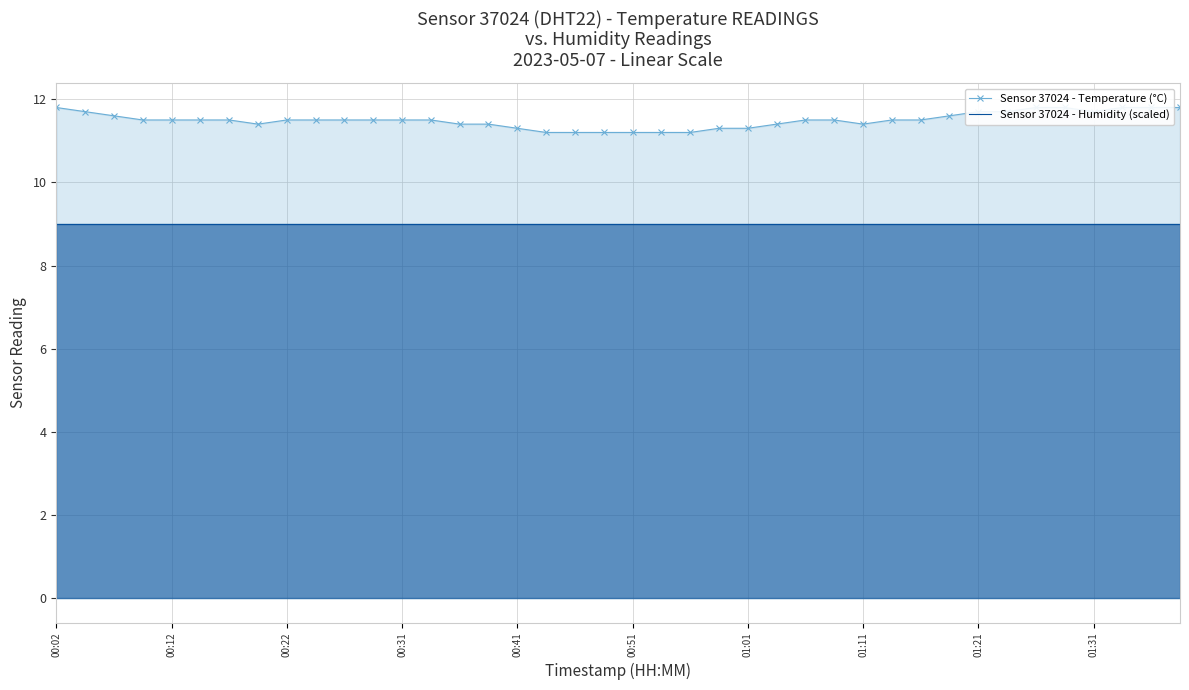

The value of Sensor 37024 - Humidity (scaled) at 01:01 is 4.1. True or false?

False